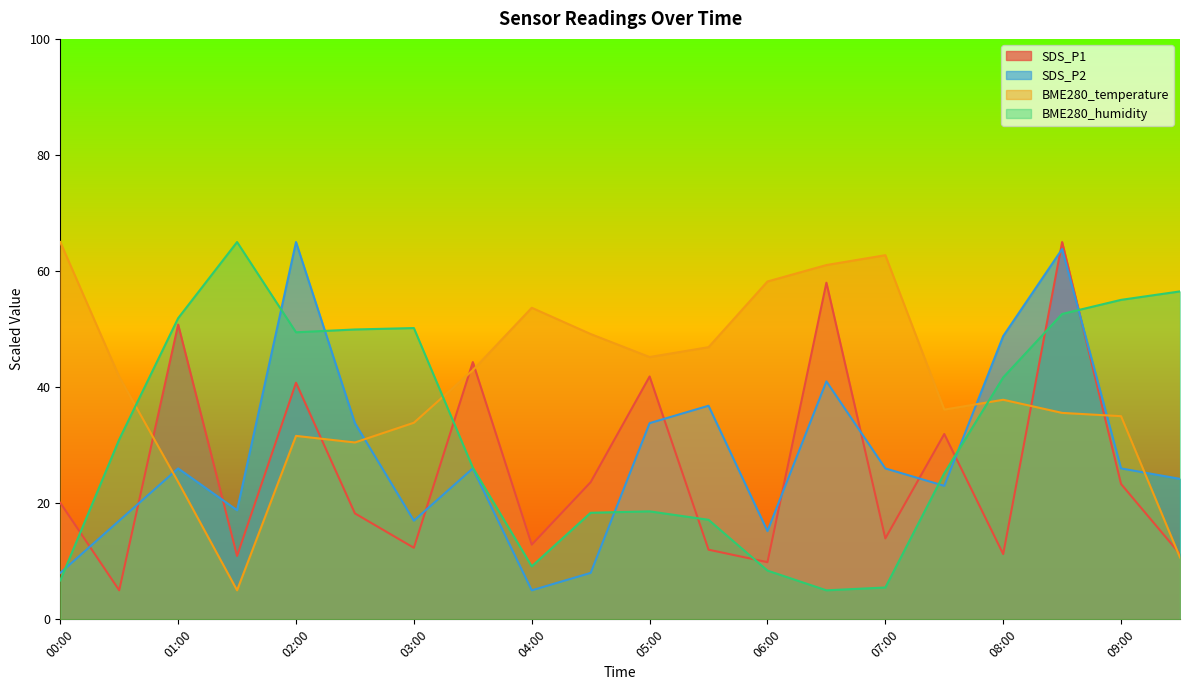

At how many categories does at least one series exceed 14?

20